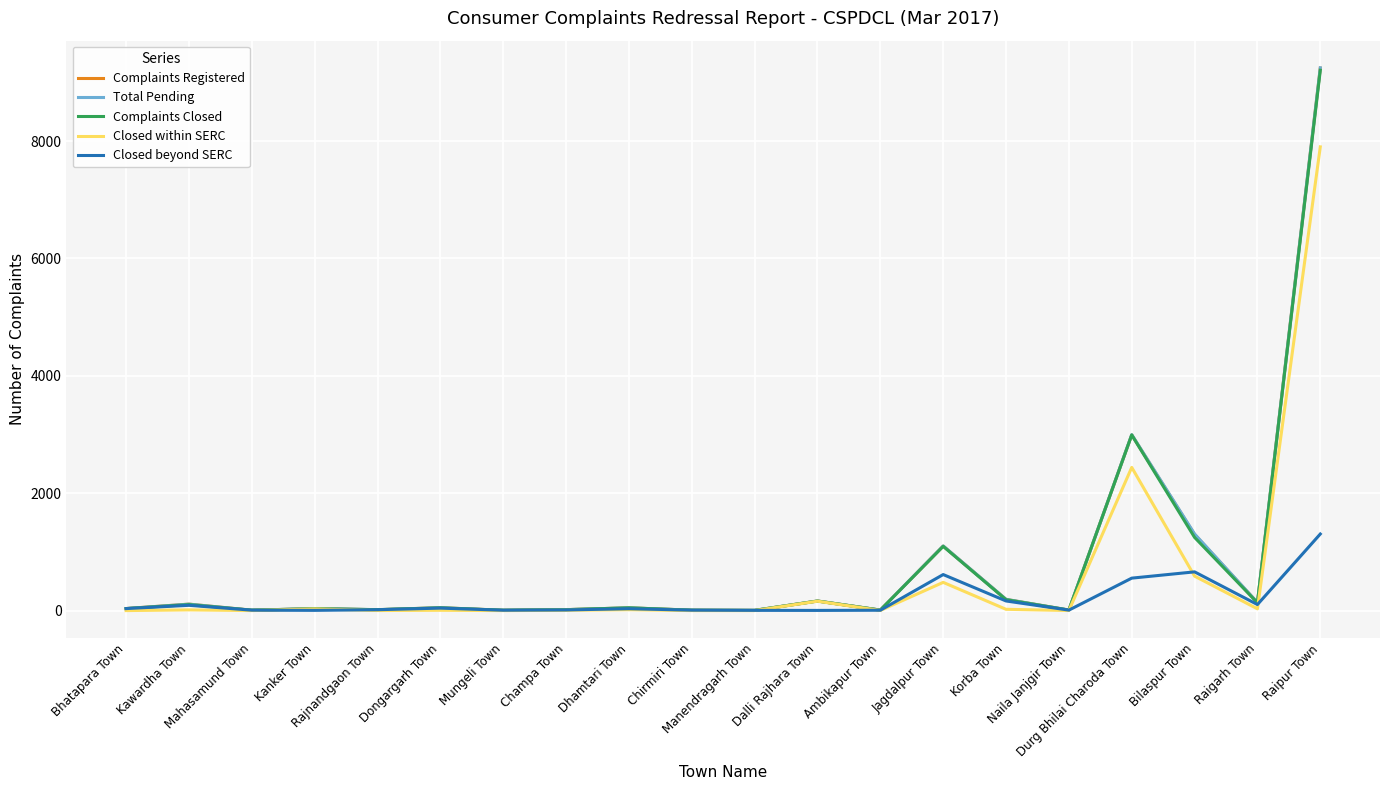

What is the greatest value displayed?

9249